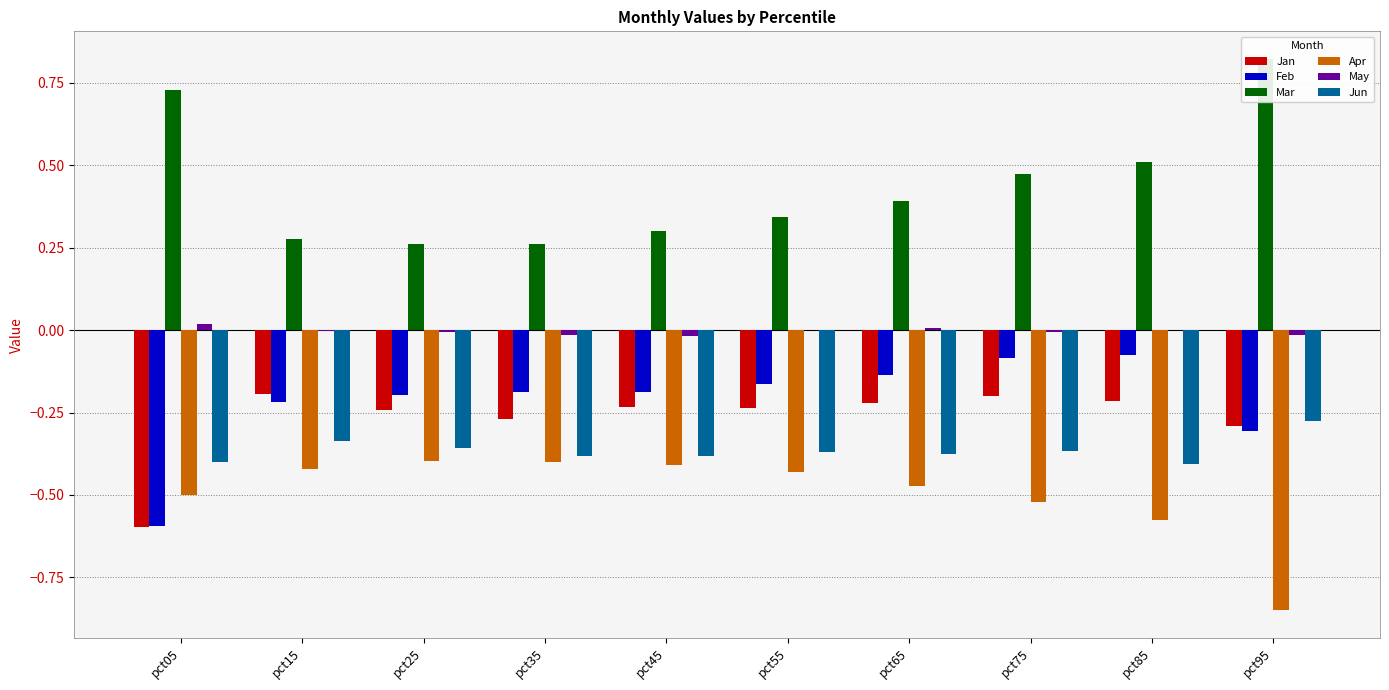

What is the sum of all Apr values?

-5.0